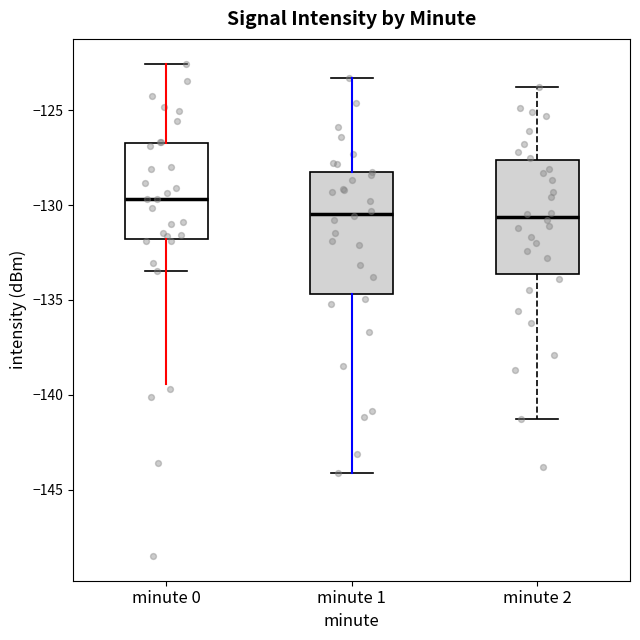

Reading left to right, read every box against the y-axis: the position of its median line, the range the box covers, and the ends of its whiskers. The values are not printed on the chart, so give them approximately, as read against the axis.

minute 0: median -129.5, box -132.0 to -126.5, whiskers -133.5 to -122.5
minute 1: median -130.5, box -134.5 to -128.5, whiskers -144.0 to -123.5
minute 2: median -130.5, box -133.5 to -127.5, whiskers -141.5 to -124.0